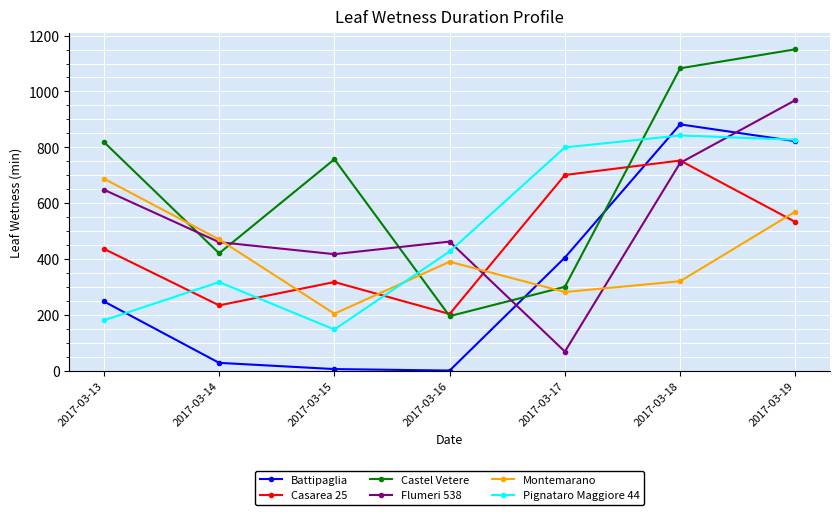

Which label corresponds to the largest value in the chart?

2017-03-19